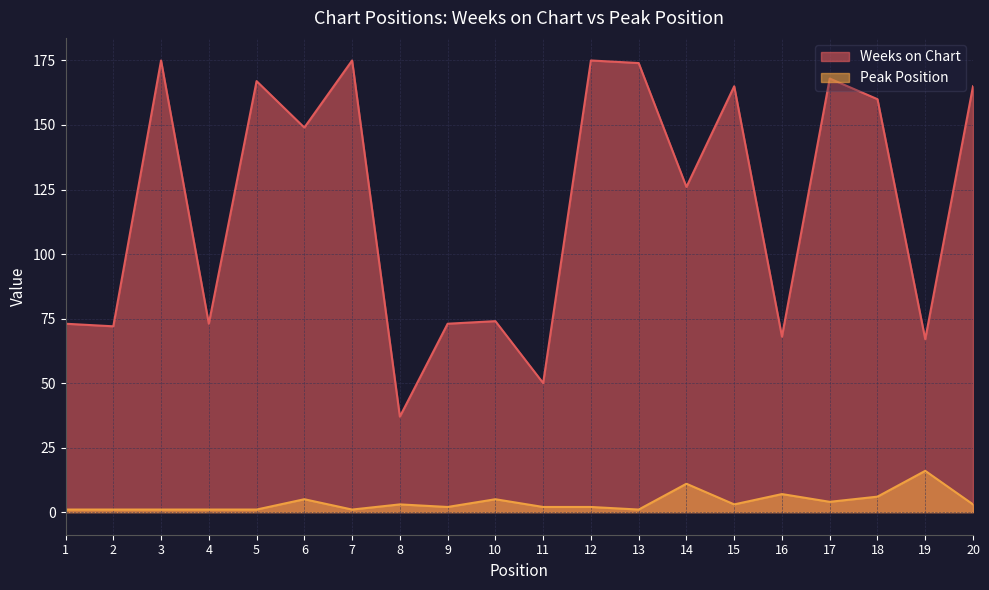

Which series has the largest total across all categories?

Weeks on Chart